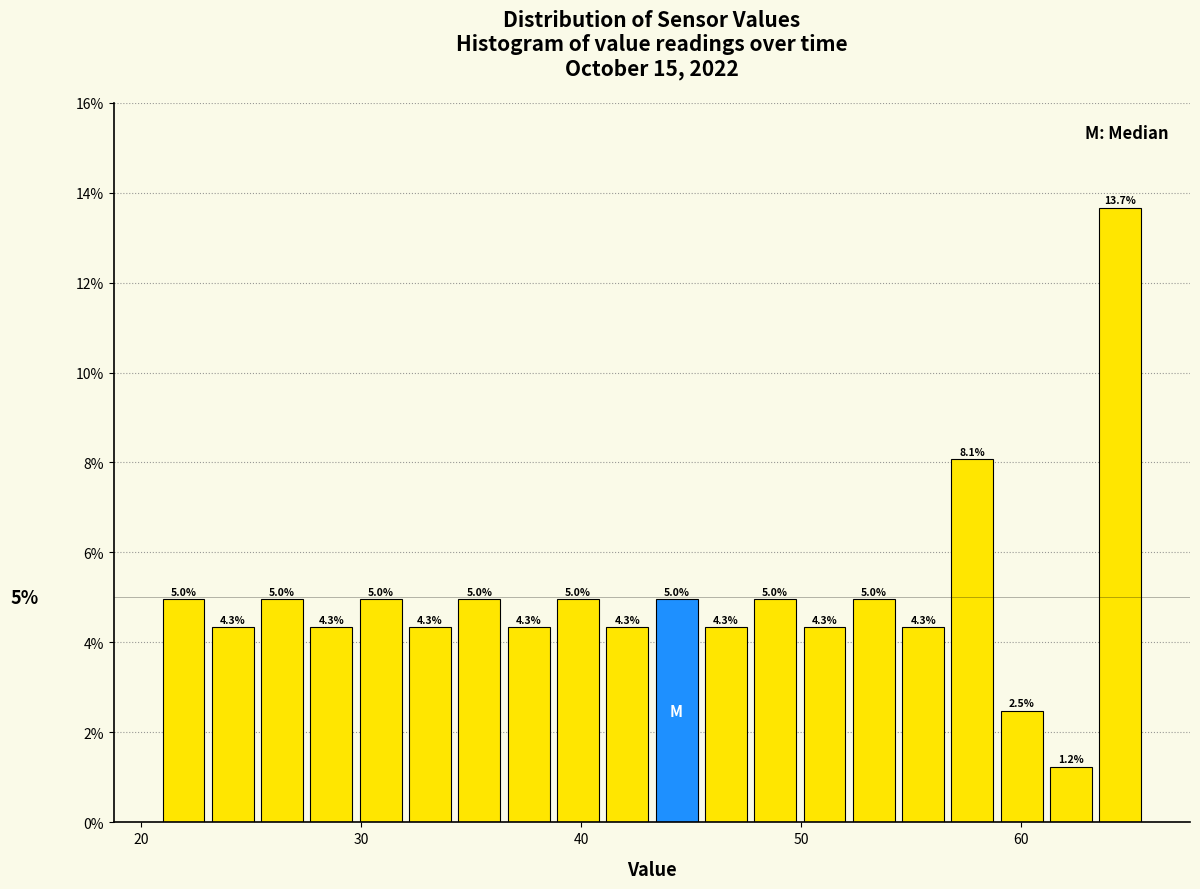

Read against the x-axis, roughly where is the centre of the tallest bar?

65